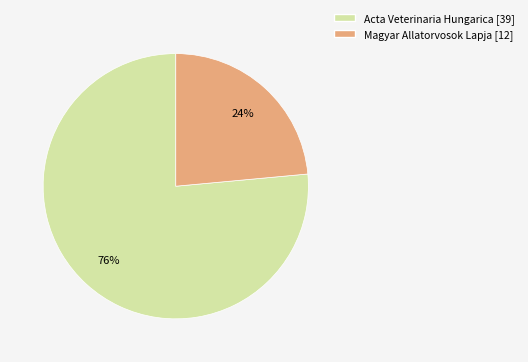

How many segments does this pie chart have?

2